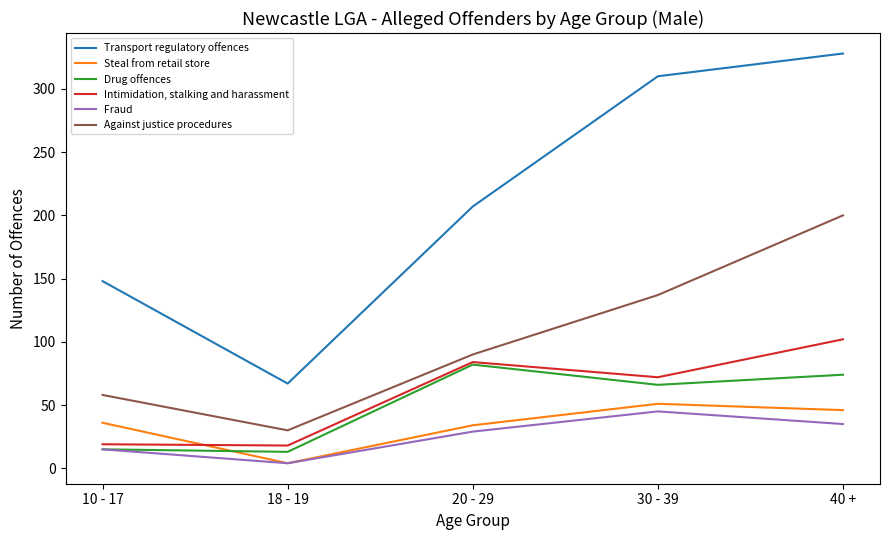

Which series changed the most between 10 - 17 and 20 - 29?

Drug offences